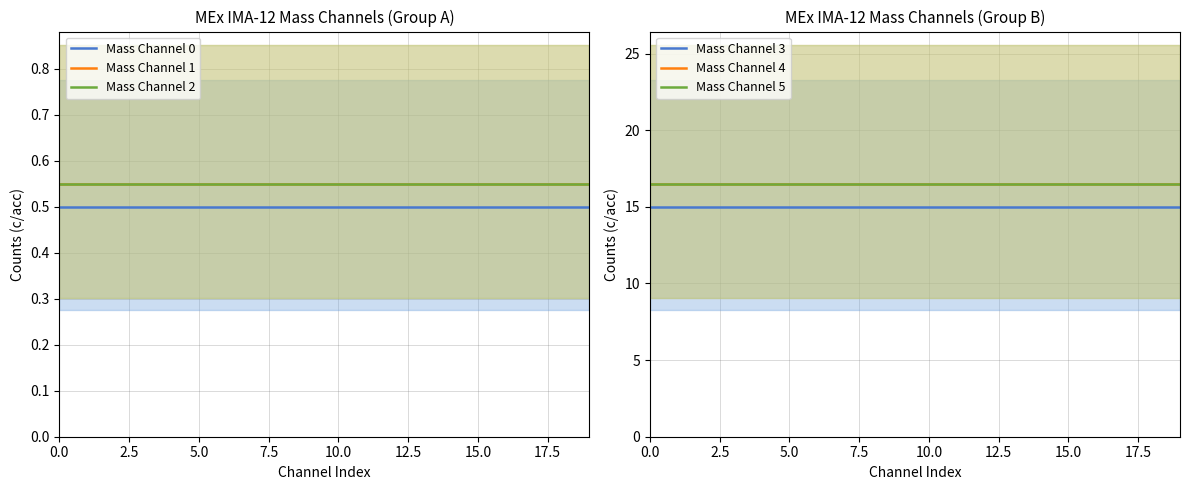

Does the chart display data point markers on the line(s)?

No